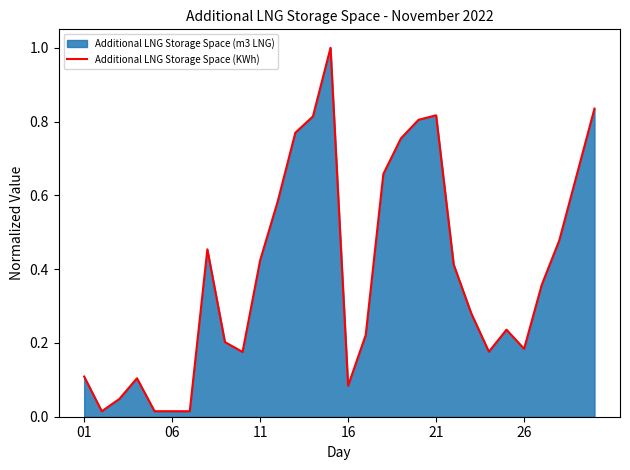

What value does the data have at 19?

0.8